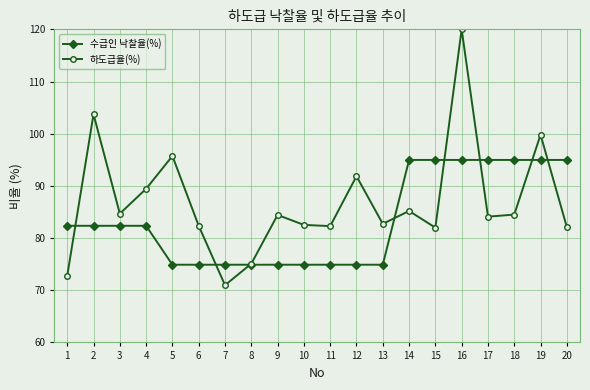

What is the maximum value shown in the chart?

120.0